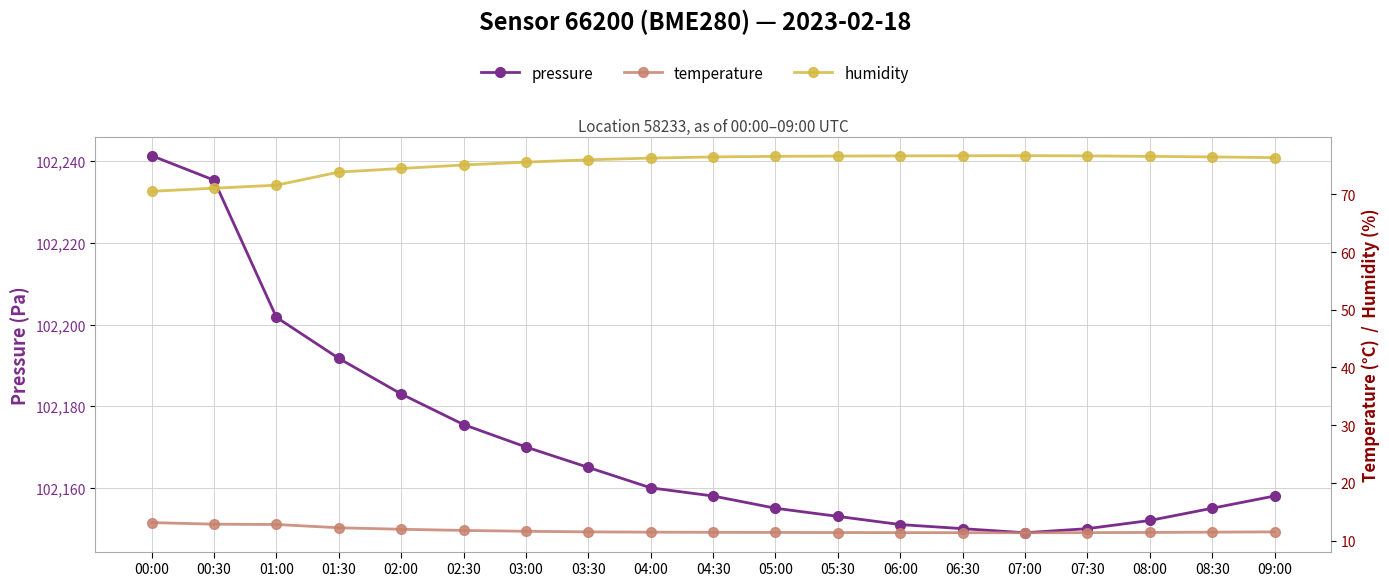

What is the label of the 15th point from the left?

07:00